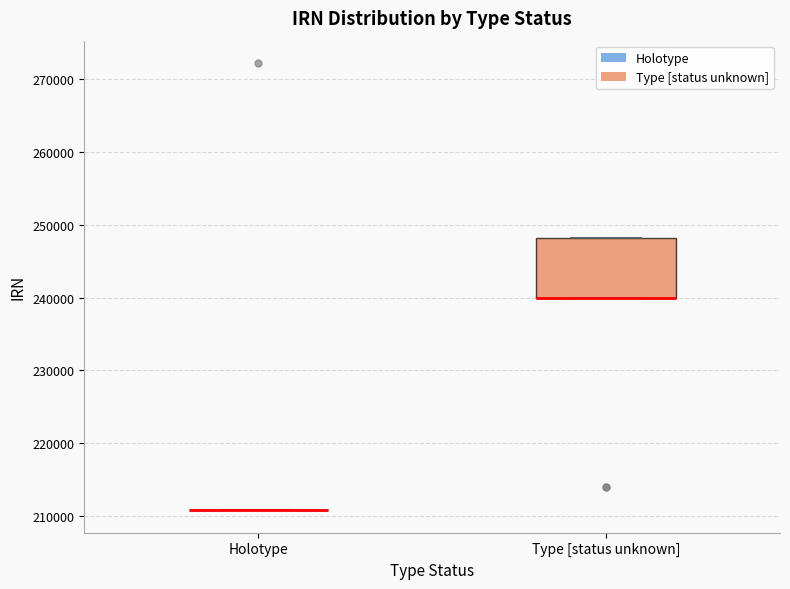

Comparing the boxes themselves (not the whiskers), which one is the tallest?

Type [status unknown]